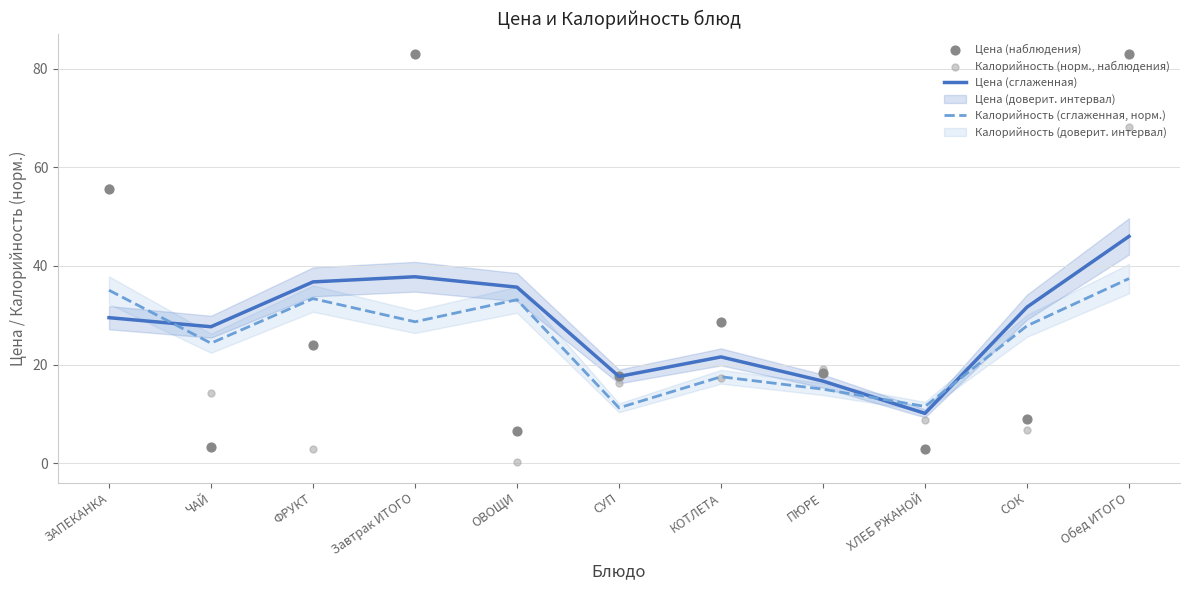

After their last crossing, which series has the higher values: Цена (сглаженная) or Калорийность (сглаженная, норм.)?

Цена (сглаженная)